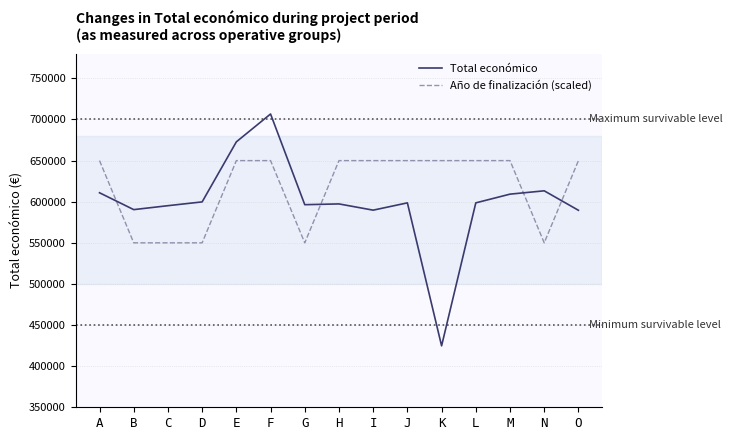

At which category is the sum across all series the highest?

F